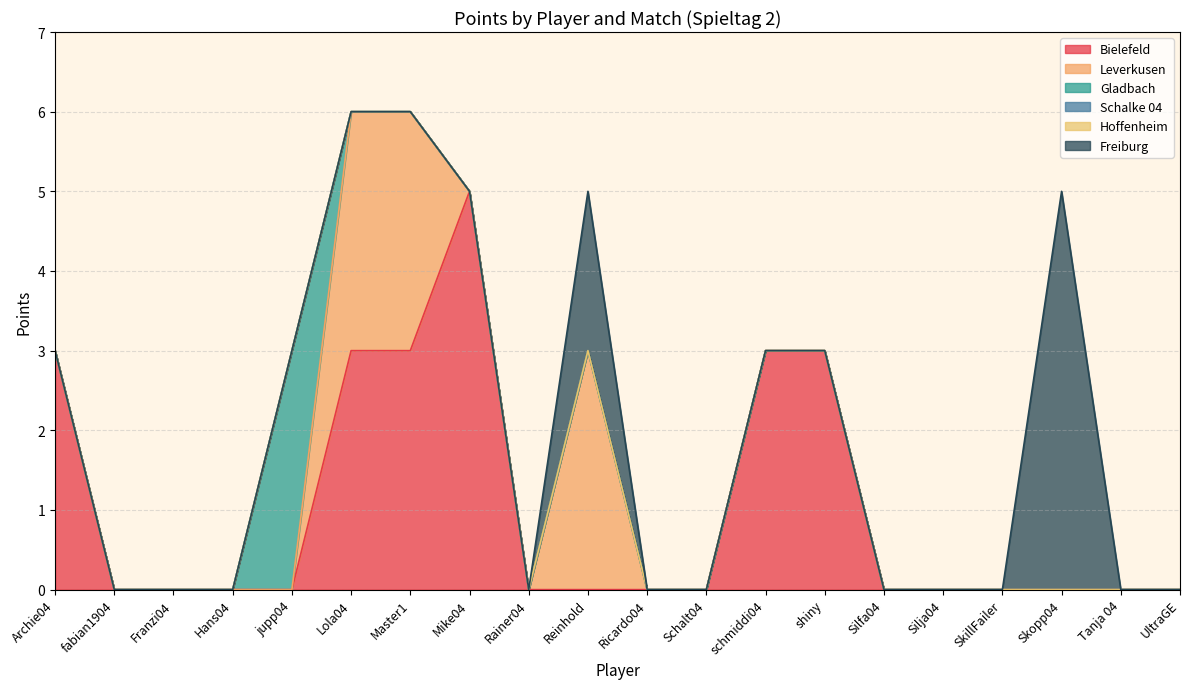

In Leverkusen, how many points are higher than both neighbors (excluding endpoints)?

1